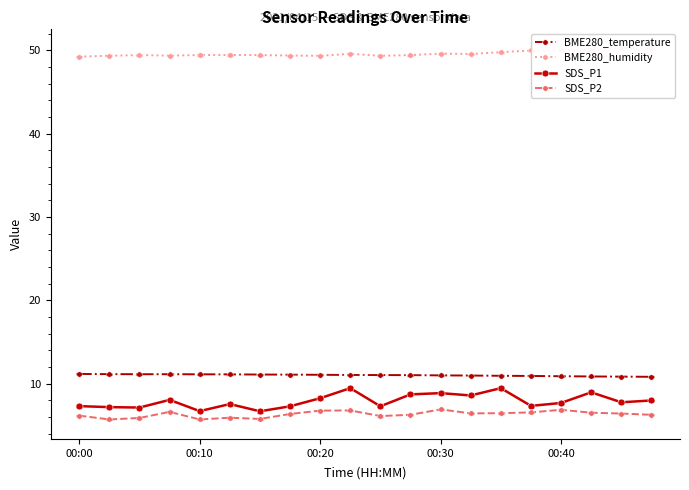

At 15, list the series in order from largest to smallest.

BME280_humidity, BME280_temperature, SDS_P1, SDS_P2